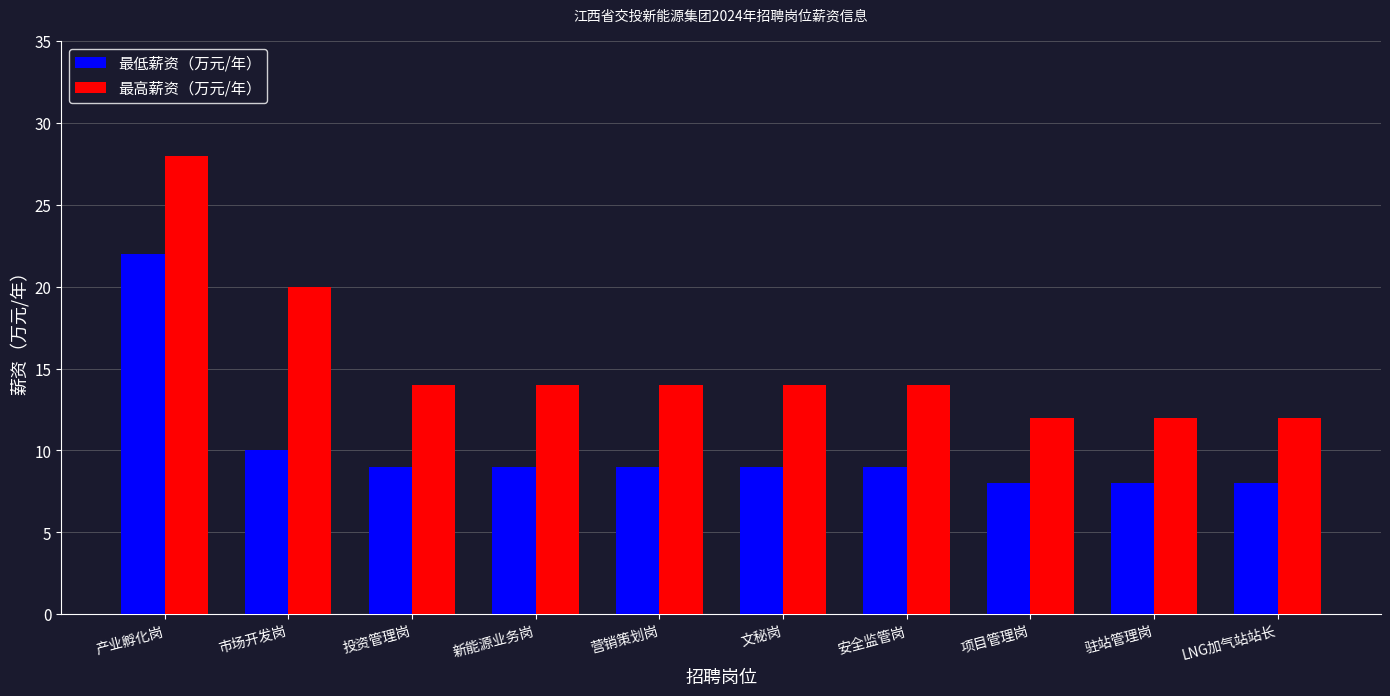

Which series has the widest spread of values?

最高薪资（万元/年）